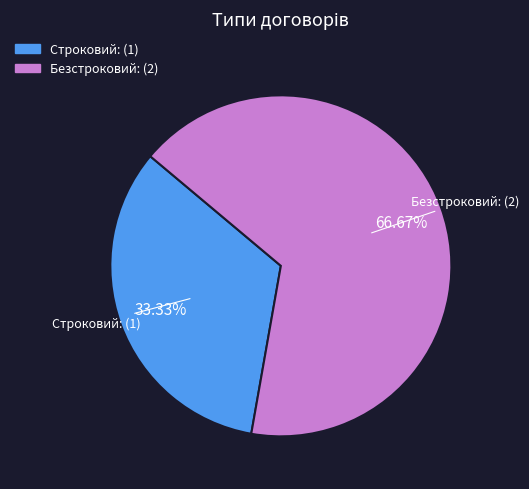

What percentage is the Безстроковий slice, to the nearest percent?

67%